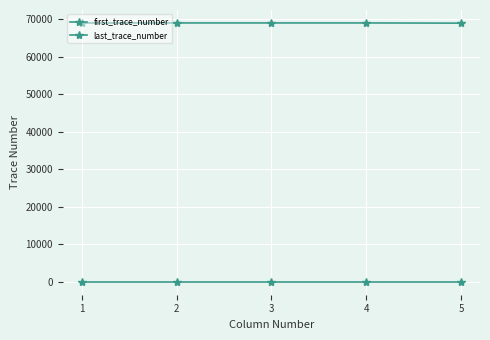

What is the maximum value shown in the chart?

69000